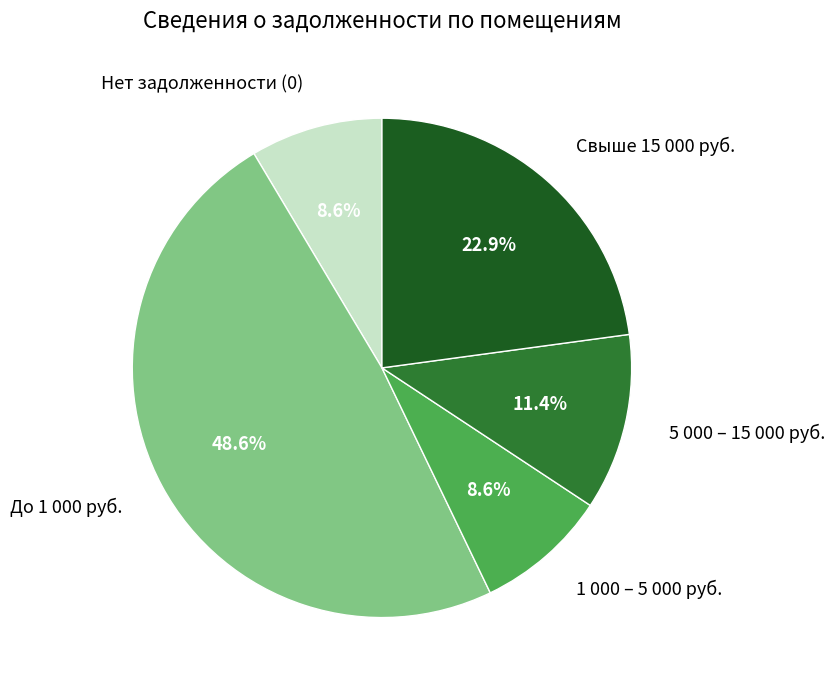

What is the total percentage of 5 000 – 15 000 руб. and Нет задолженности (0)?

20.0%